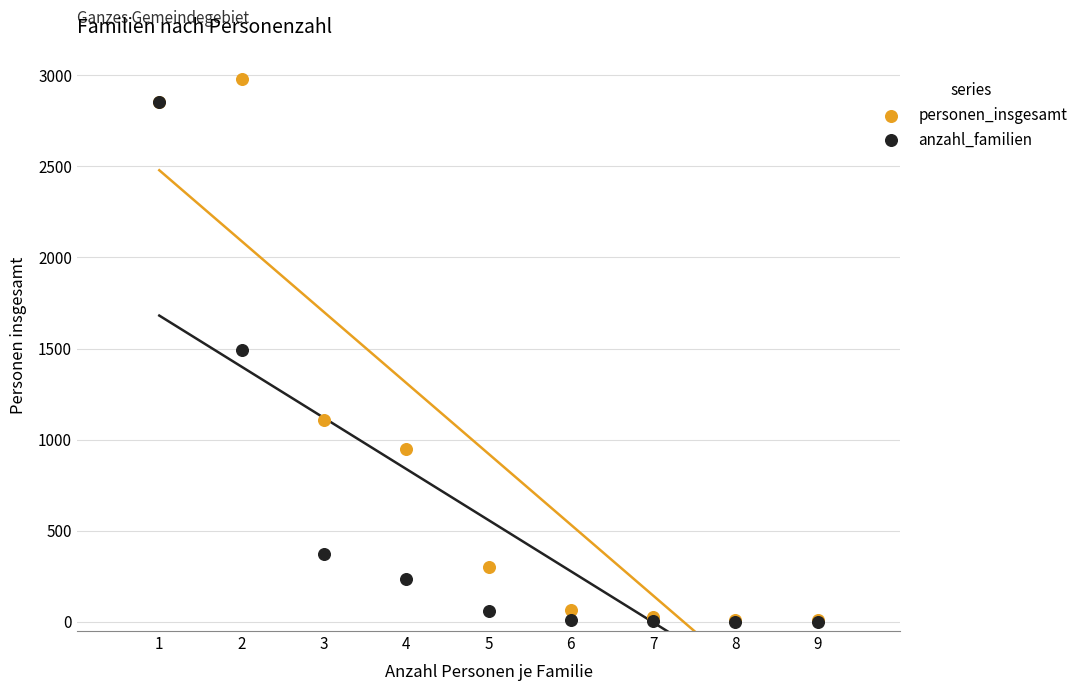

In the anzahl_familien series, what Y value is closest to 1427?

1490